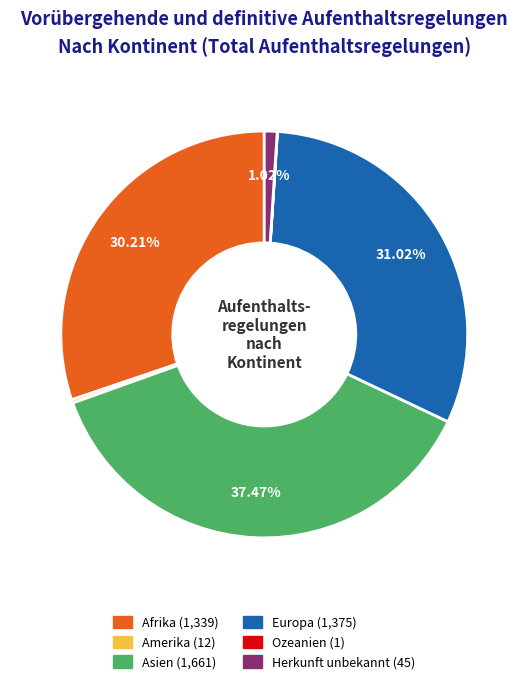

Between Asien and Herkunft unbekannt, which is larger?

Asien